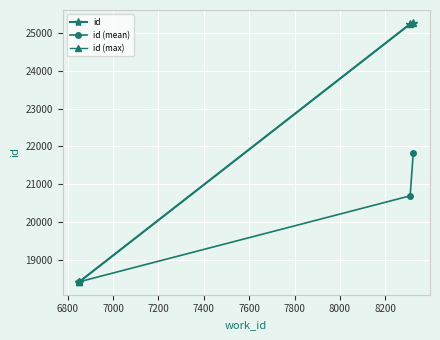

The id (max) series shows 8818.3 at 7000. True or false?

False